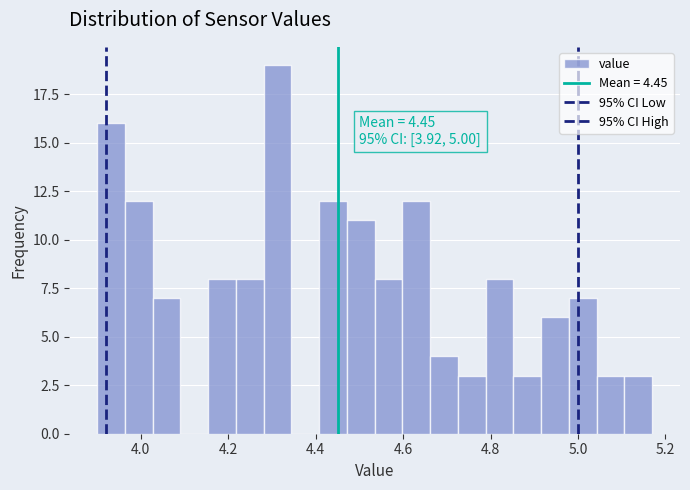

Read against the x-axis, roughly where is the centre of the tallest bar?

4.32